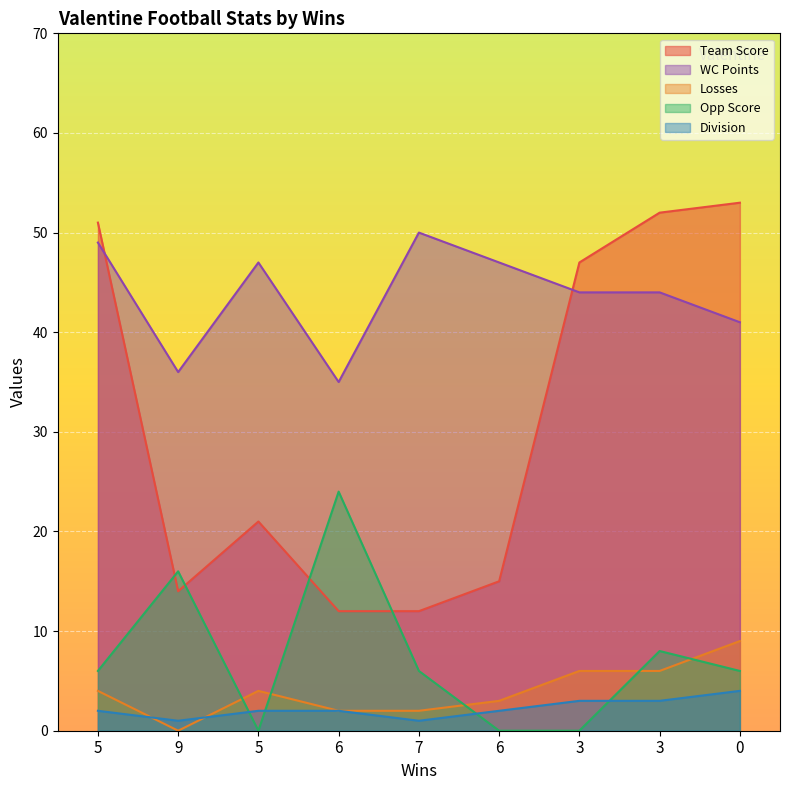

What is the greatest value displayed?

53